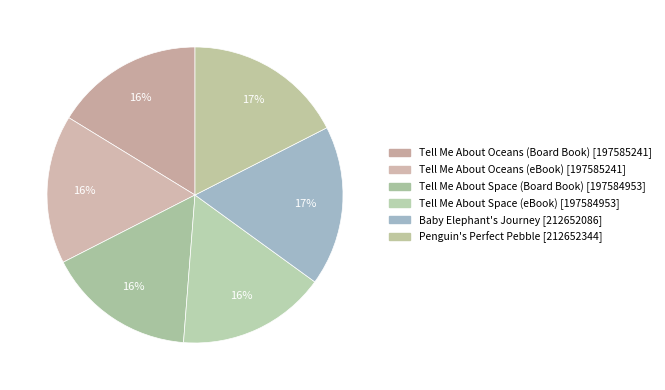

To the nearest percent, what percentage of the pie is Tell Me About Oceans (eBook)?

16%